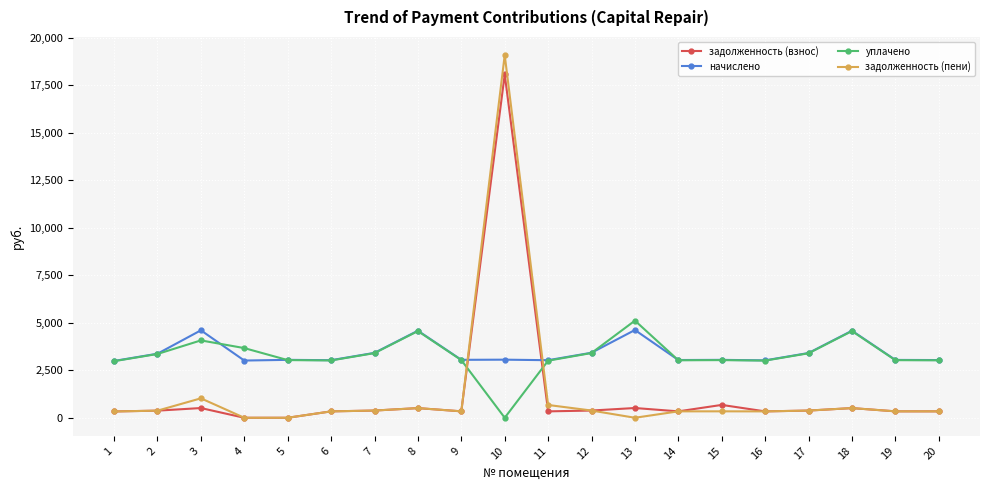

What is the highest value of the начислено series?

4617.0